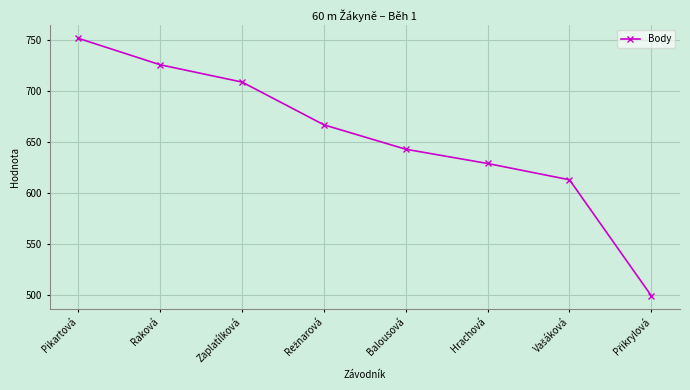

The value at Zaplatílková is 709. True or false?

True